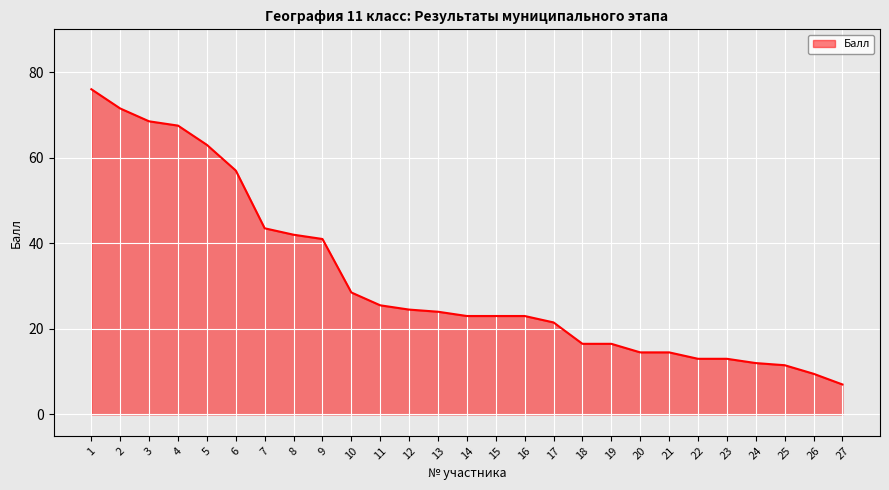

What is the change in value from 4 to 16?

-44.5